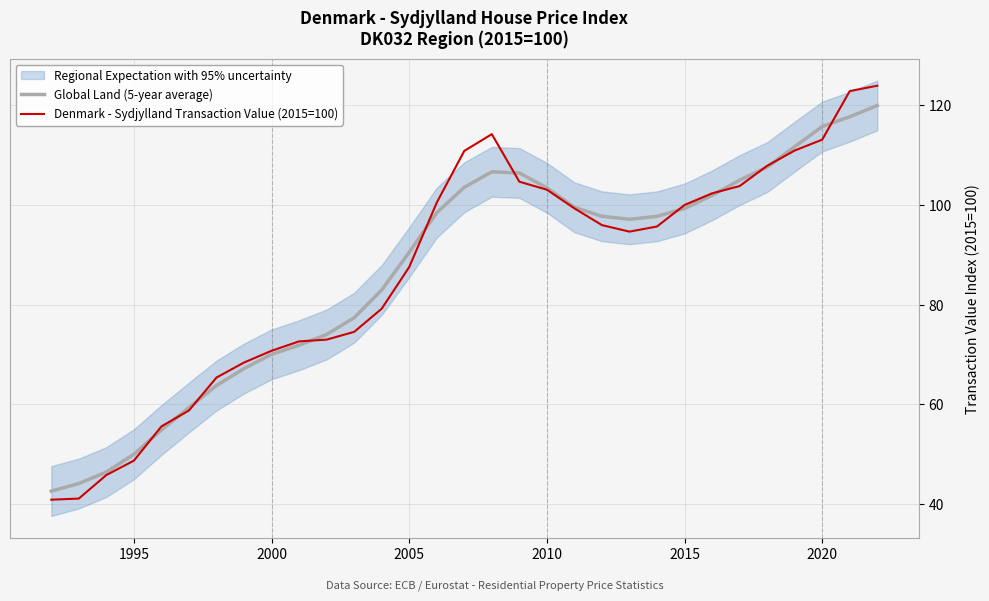

What is the maximum value for Global Land (5-year average)?

120.0